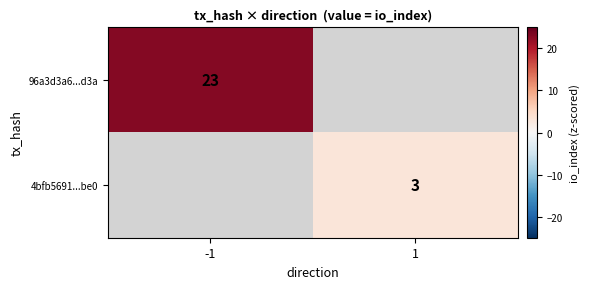

True or false: 96a3d3a6...d3a has a value of 41 at -1.

False